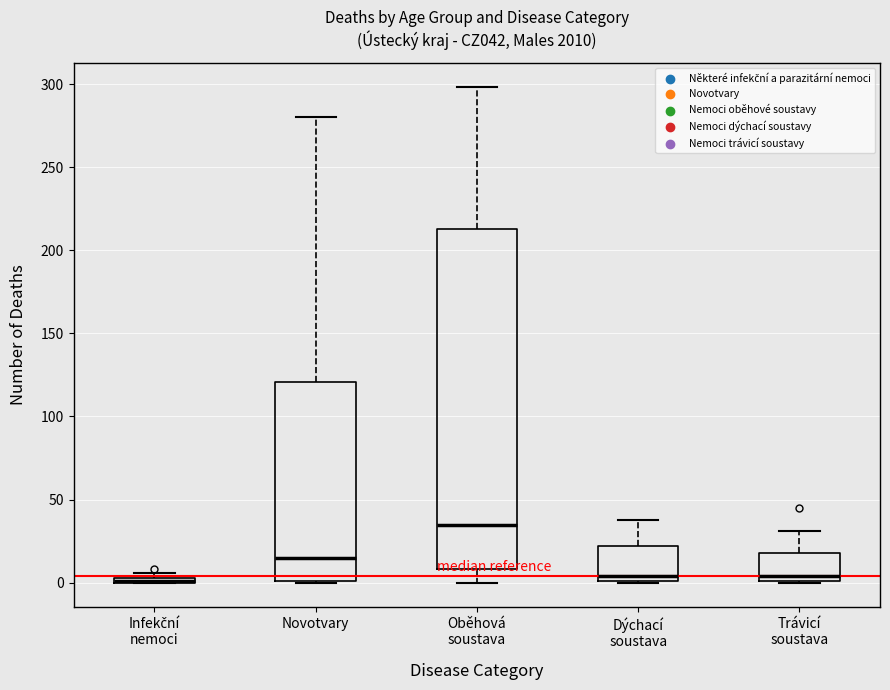

Which box is the tallest, from its lower edge to its upper edge?

Oběhová soustava